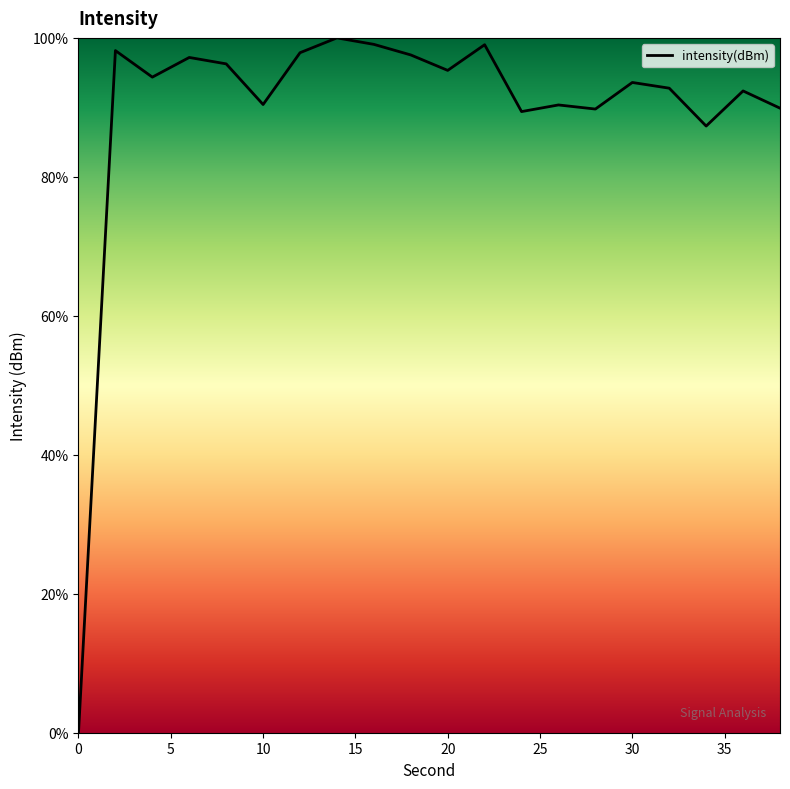

What is the greatest value displayed?

100.0